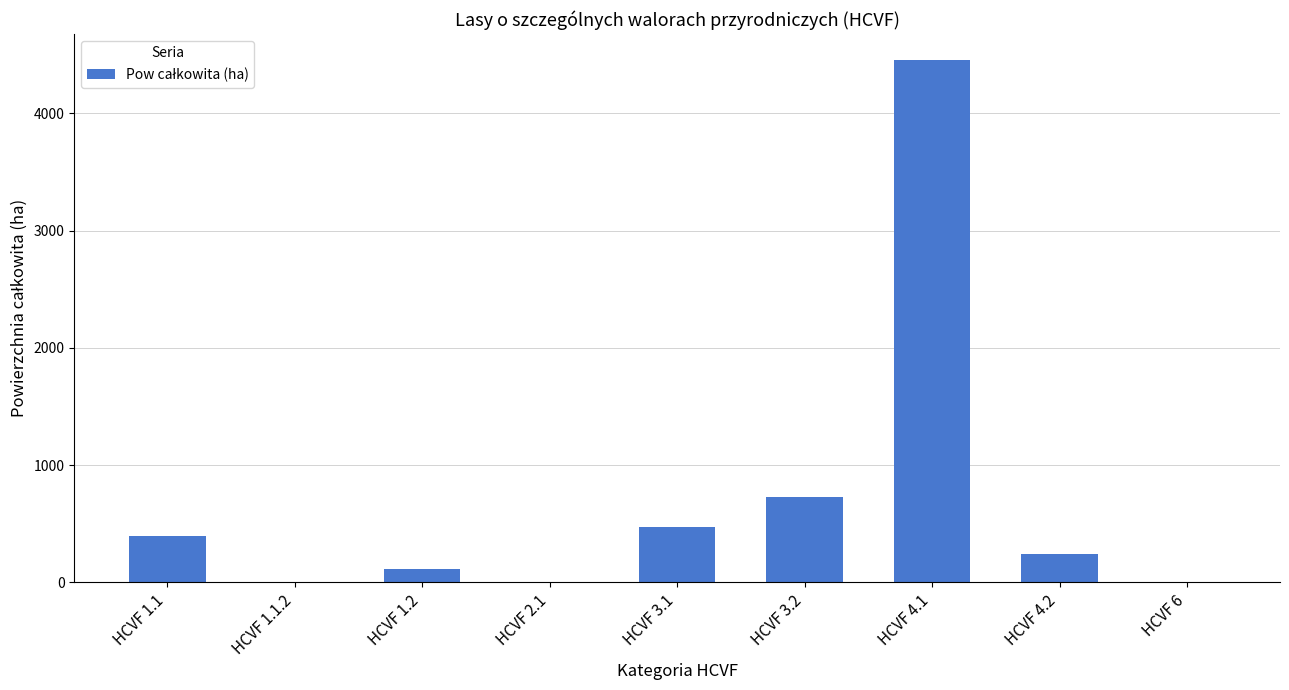

Is it true that the value at HCVF 3.1 is 641.1?

False